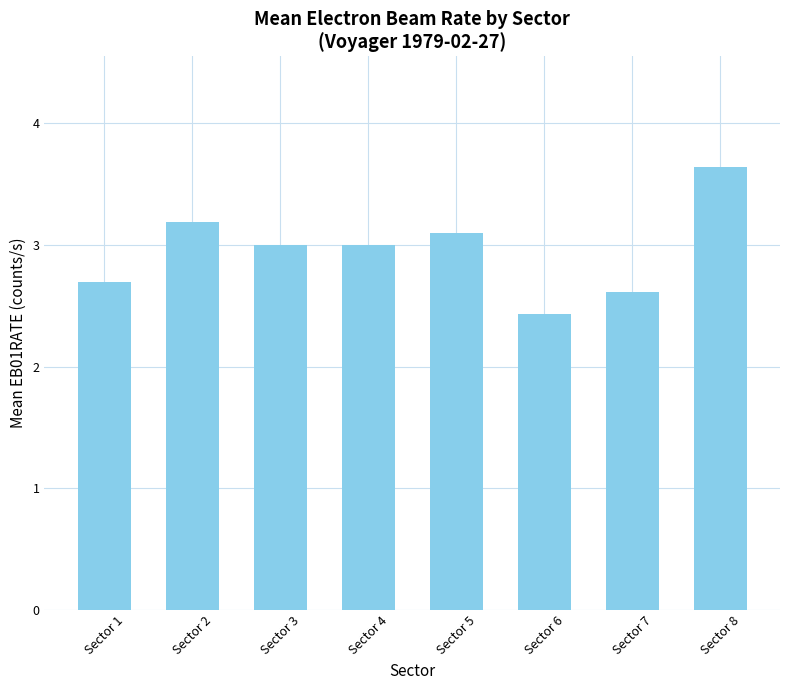

What is the ratio of the value at Sector 4 to the value at Sector 2?

0.9